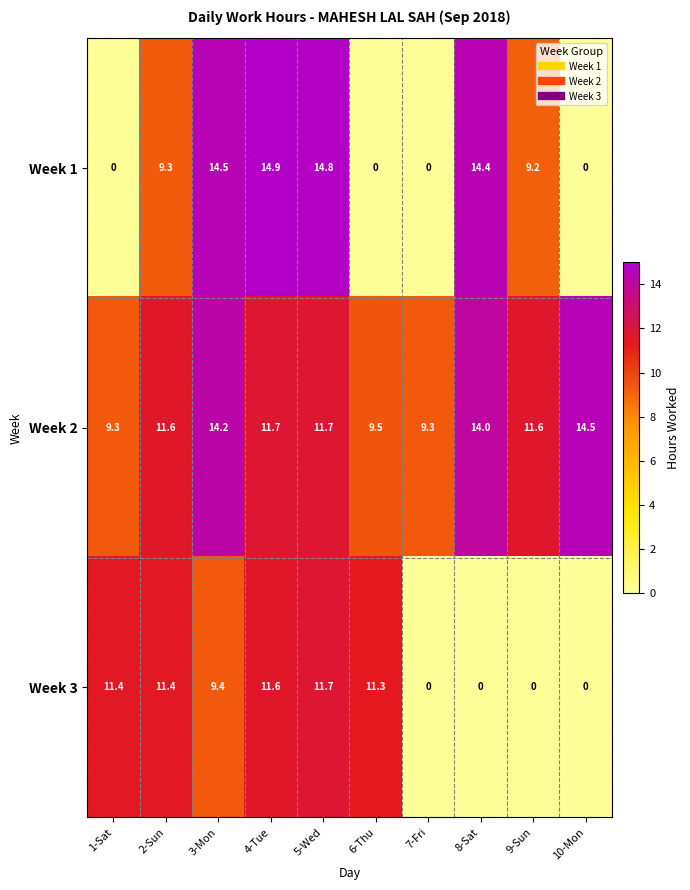

Reading left to right, transcribe all the data shown in this chart.

Week 1: 1-Sat=0.0	2-Sun=9.3	3-Mon=14.5	4-Tue=14.9	5-Wed=14.8	6-Thu=0.0	7-Fri=0.0	8-Sat=14.4	9-Sun=9.2	10-Mon=0.0
Week 2: 1-Sat=9.3	2-Sun=11.6	3-Mon=14.2	4-Tue=11.7	5-Wed=11.7	6-Thu=9.5	7-Fri=9.3	8-Sat=14.0	9-Sun=11.6	10-Mon=14.5
Week 3: 1-Sat=11.4	2-Sun=11.4	3-Mon=9.4	4-Tue=11.6	5-Wed=11.7	6-Thu=11.3	7-Fri=0.0	8-Sat=0.0	9-Sun=0.0	10-Mon=0.0